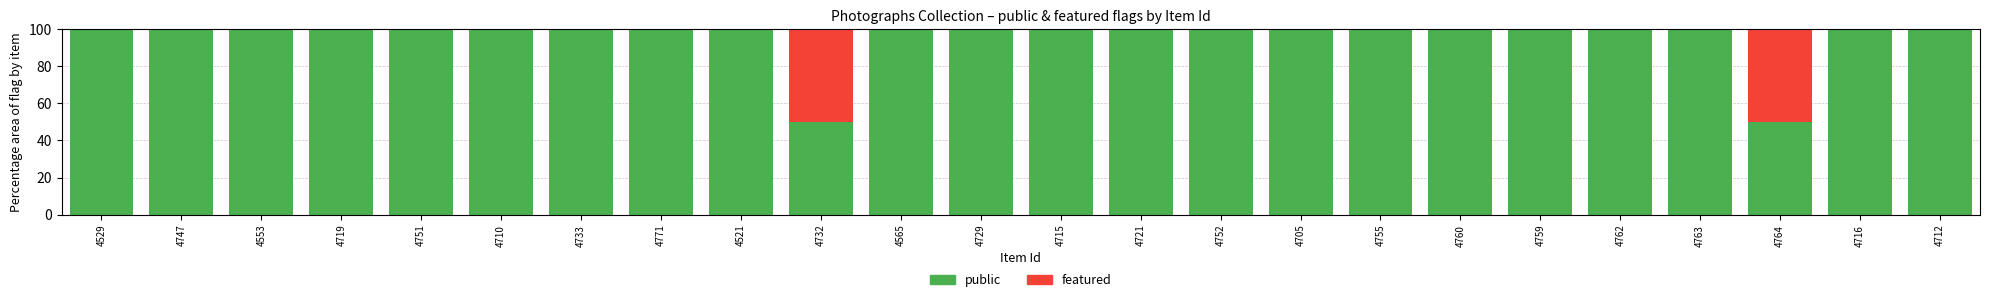

What is the total value across all series at 4705?

100